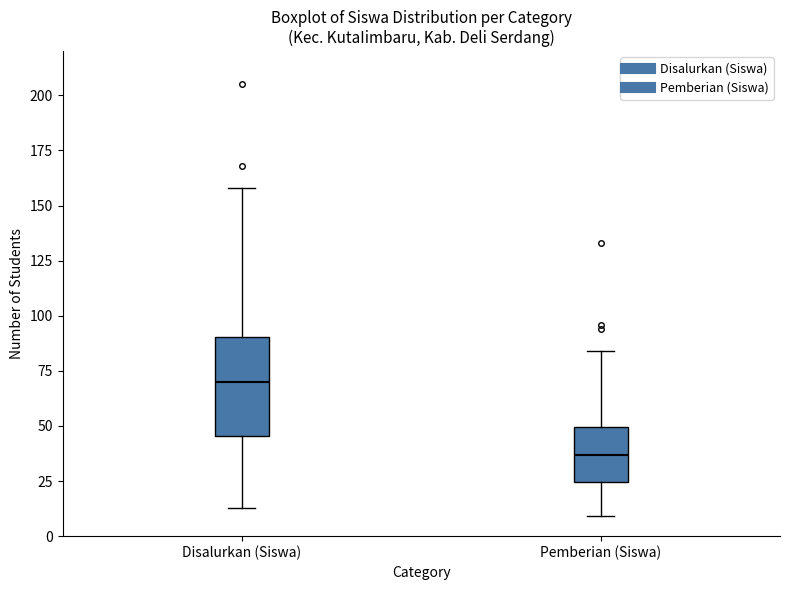

Where is the upper edge of the box for Pemberian (Siswa) on the y-axis? The values are not printed on the chart, so give them approximately, as read against the axis.

50